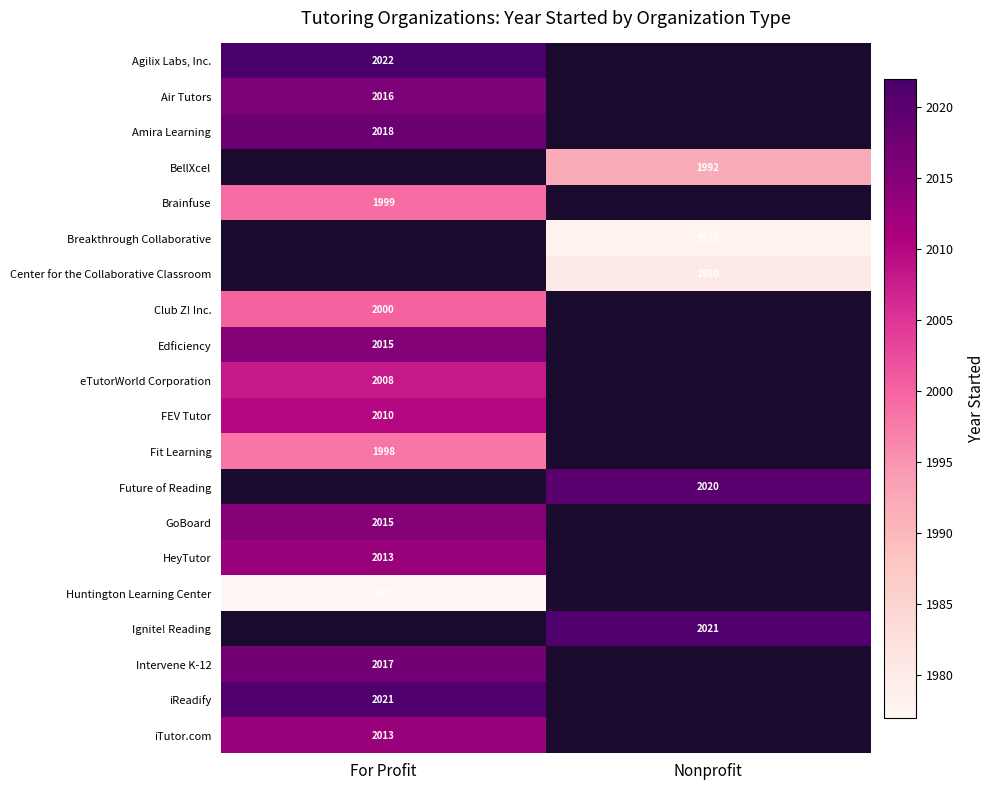

How many positive values does the Club Z! Inc. series have?

1